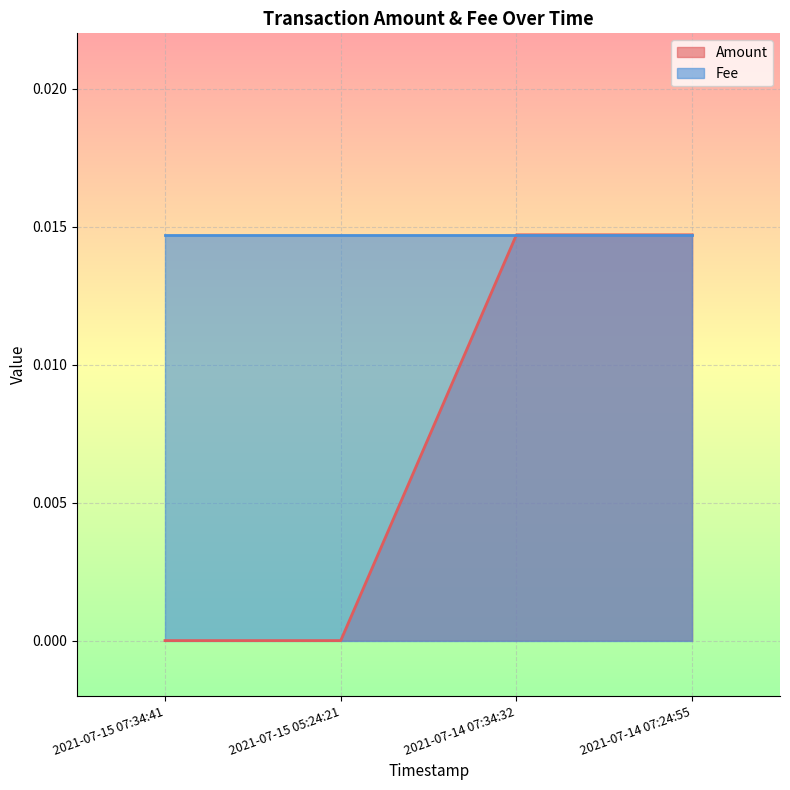

List the labels in order of value, smallest first.

2021-07-15 07:34:41, 2021-07-15 05:24:21, 2021-07-14 07:34:32, 2021-07-14 07:24:55